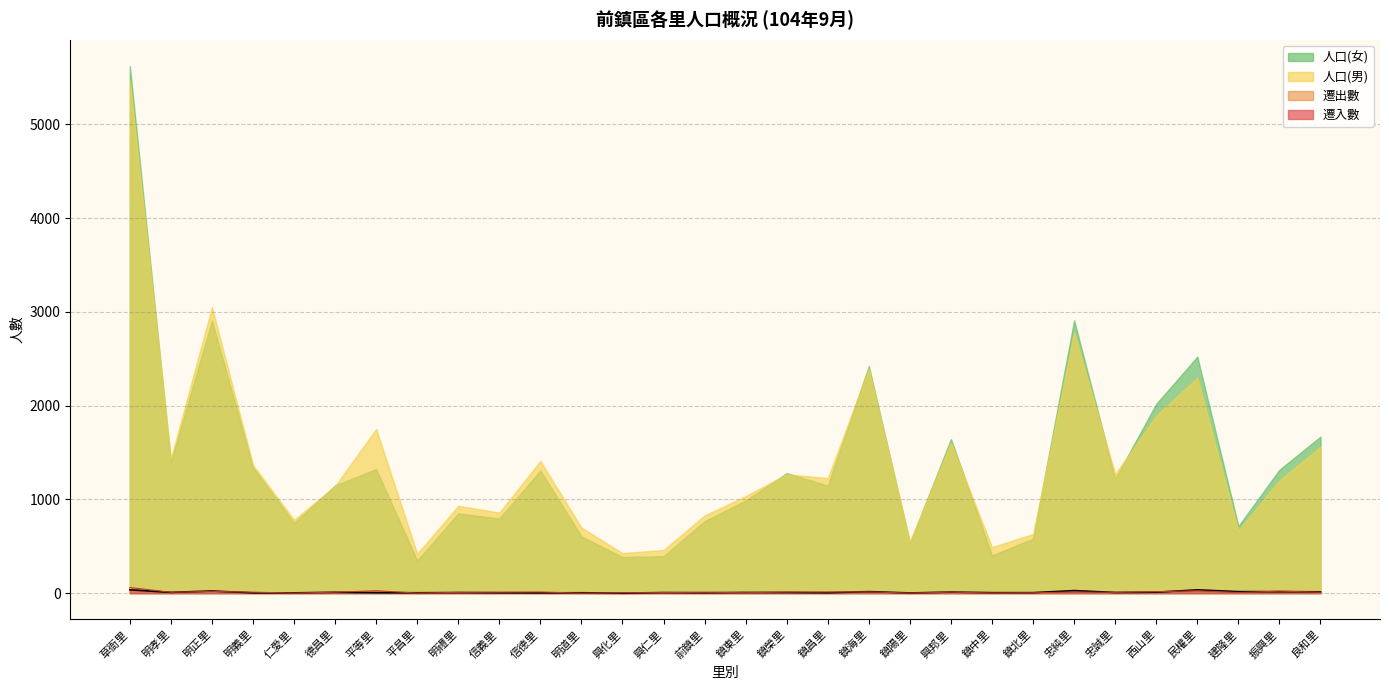

Between 平昌里 and 信德里, which series saw the biggest shift?

人口(男)